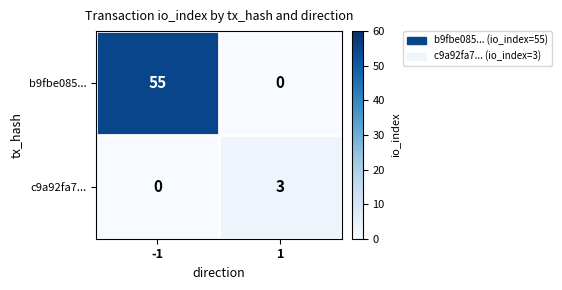

The value of c9a92fa7... at -1 is 0. True or false?

True